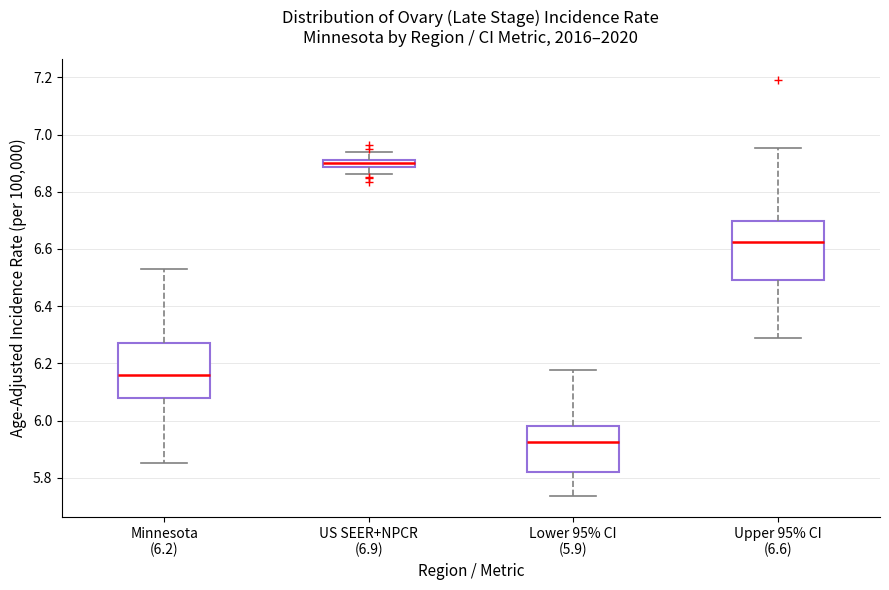

Where does the lower whisker of the box for Upper 95% CI (6.6) end on the y-axis? The values are not printed on the chart, so give them approximately, as read against the axis.

6.30